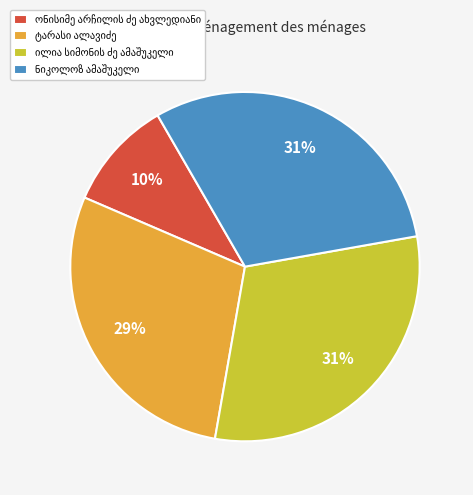

To the nearest percent, what is the average slice percentage?

25%